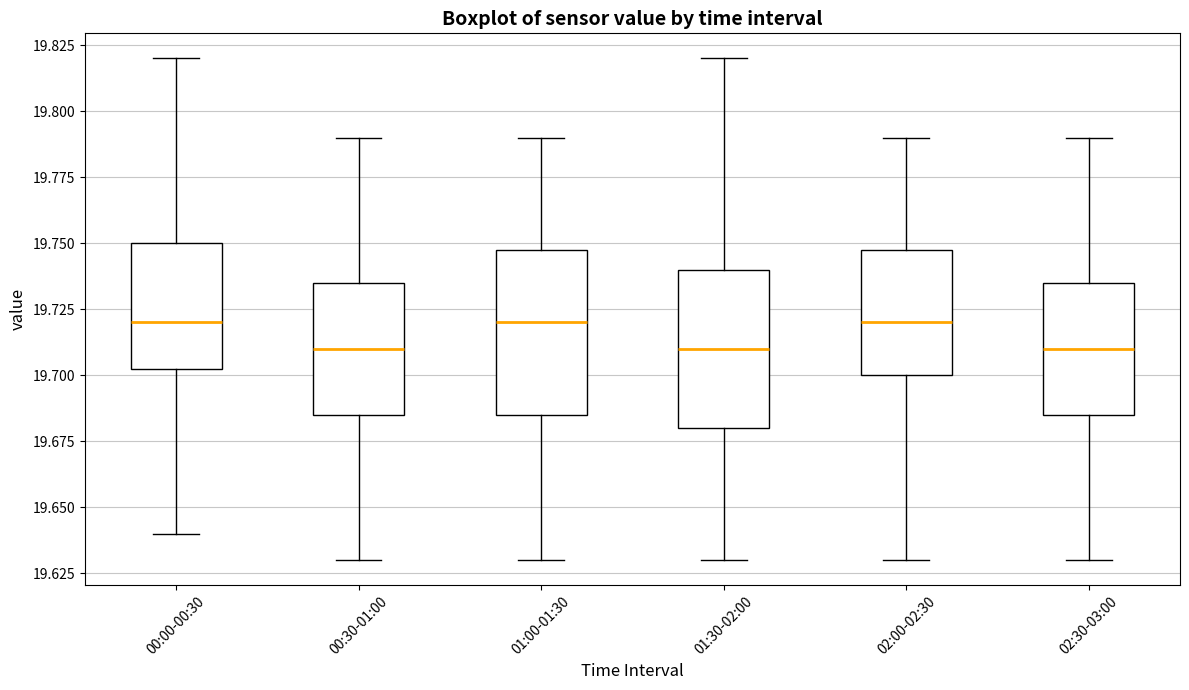

Reading left to right, read every box against the y-axis: the position of its median line, the range the box covers, and the ends of its whiskers. The values are not printed on the chart, so give them approximately, as read against the axis.

00:00-00:30: median 19.720, box 19.705 to 19.750, whiskers 19.640 to 19.820
00:30-01:00: median 19.710, box 19.685 to 19.735, whiskers 19.630 to 19.790
01:00-01:30: median 19.720, box 19.685 to 19.750, whiskers 19.630 to 19.790
01:30-02:00: median 19.710, box 19.680 to 19.740, whiskers 19.630 to 19.820
02:00-02:30: median 19.720, box 19.700 to 19.750, whiskers 19.630 to 19.790
02:30-03:00: median 19.710, box 19.685 to 19.735, whiskers 19.630 to 19.790